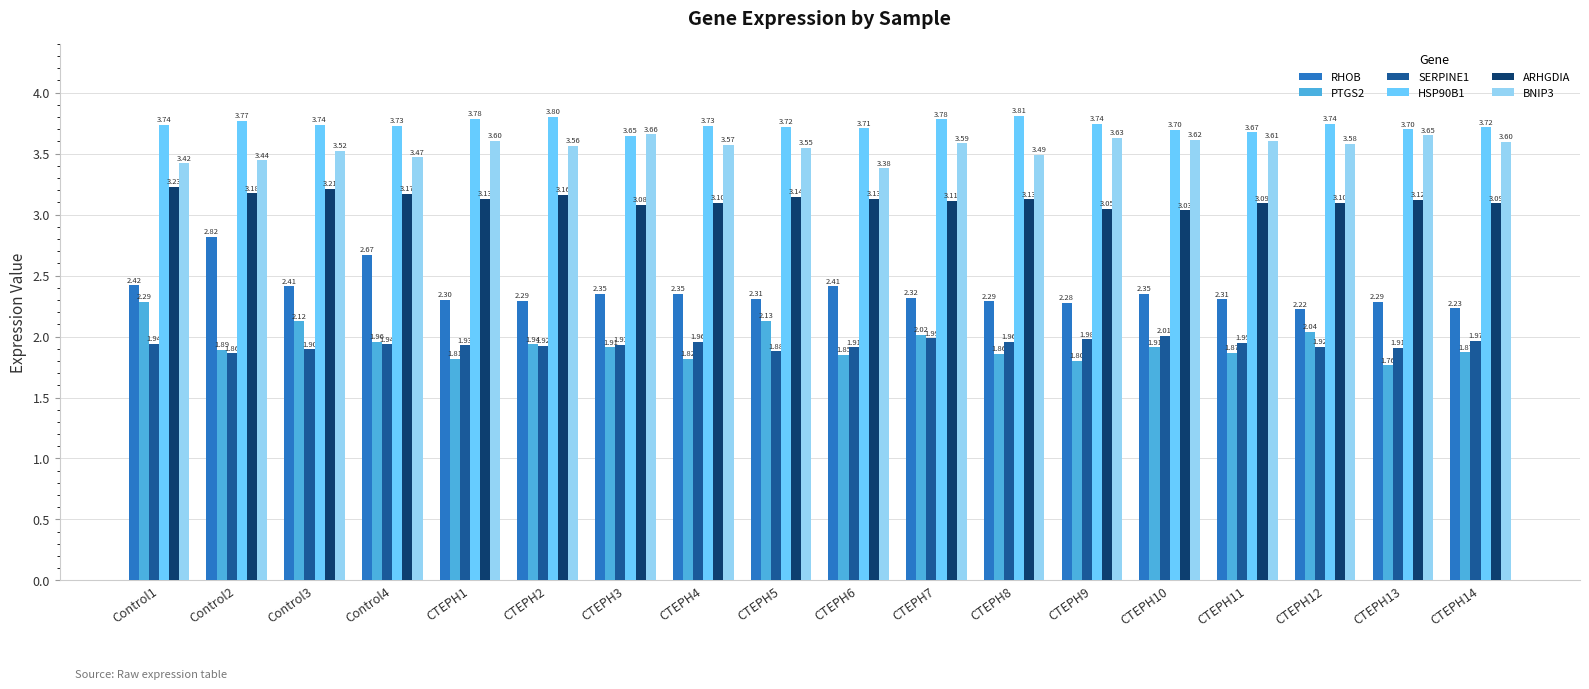

Are the bars grouped side by side (vs. stacked)?

Yes